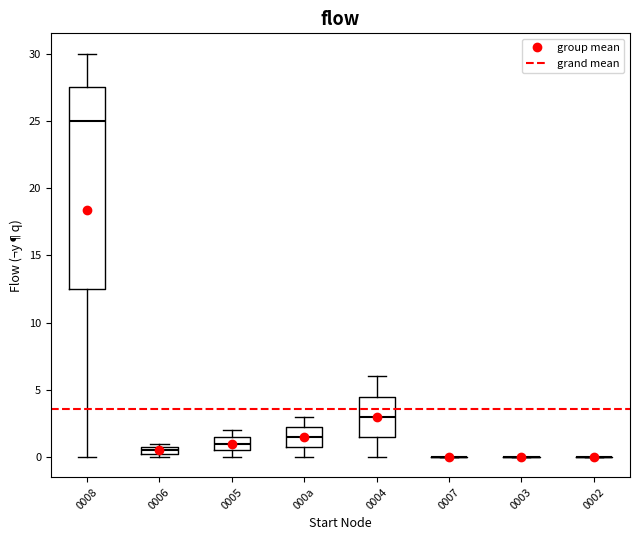

Where is the lower edge of the box for 000a on the y-axis? The values are not printed on the chart, so give them approximately, as read against the axis.

1.0